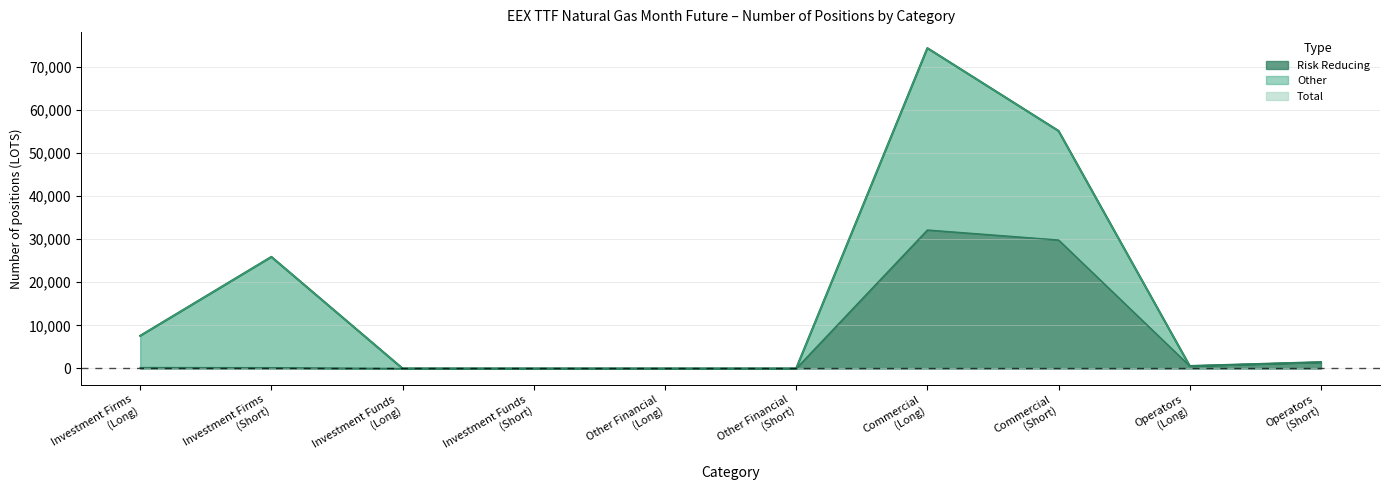

True or false: Risk Reducing and Total intersect in this chart.

False